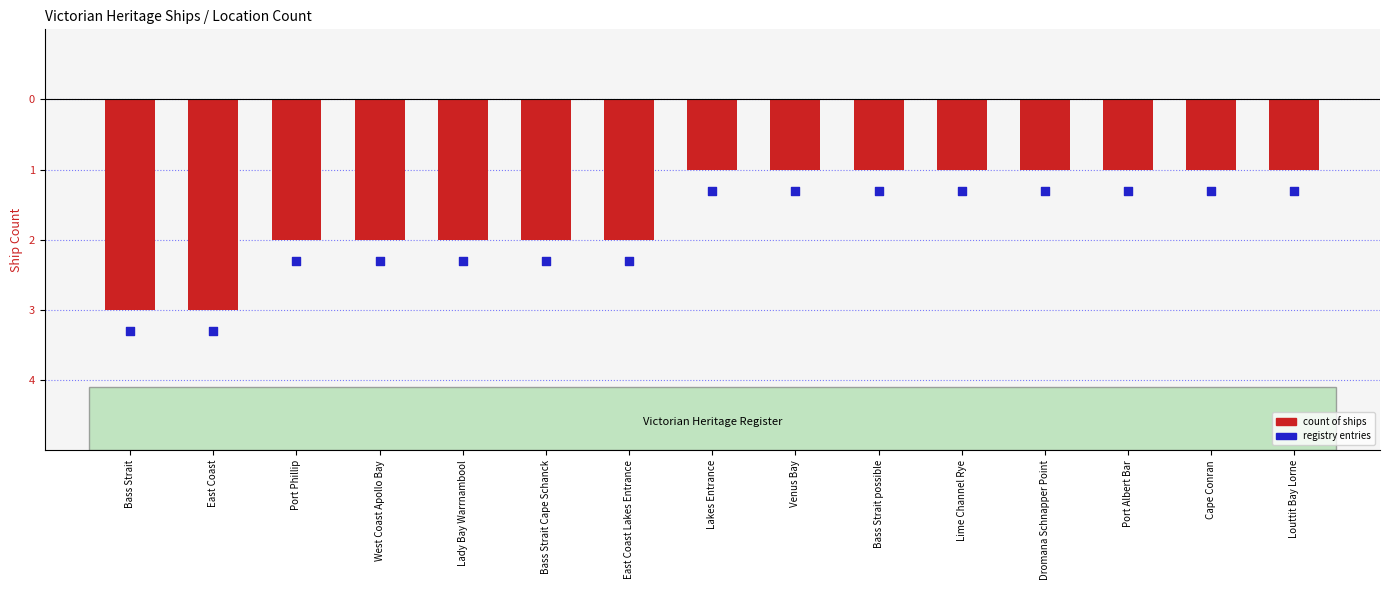

Is the value of registry entries at East Coast Lakes Entrance greater than the value of count of ships at East Coast Lakes Entrance?

No